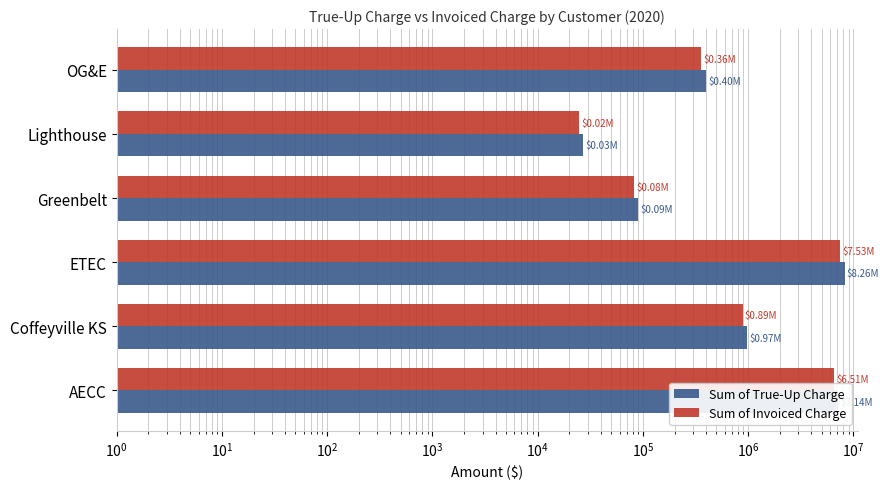

At ETEC, list the series in order from smallest to largest.

Sum of Invoiced Charge, Sum of True-Up Charge